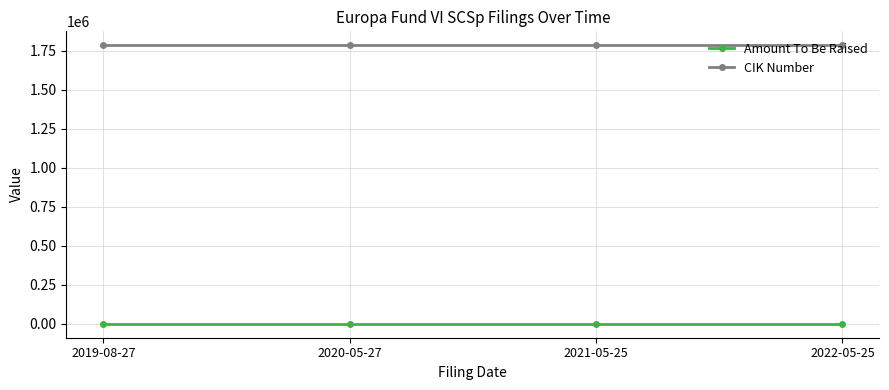

What is the label of the 3rd point from the right?

2020-05-27